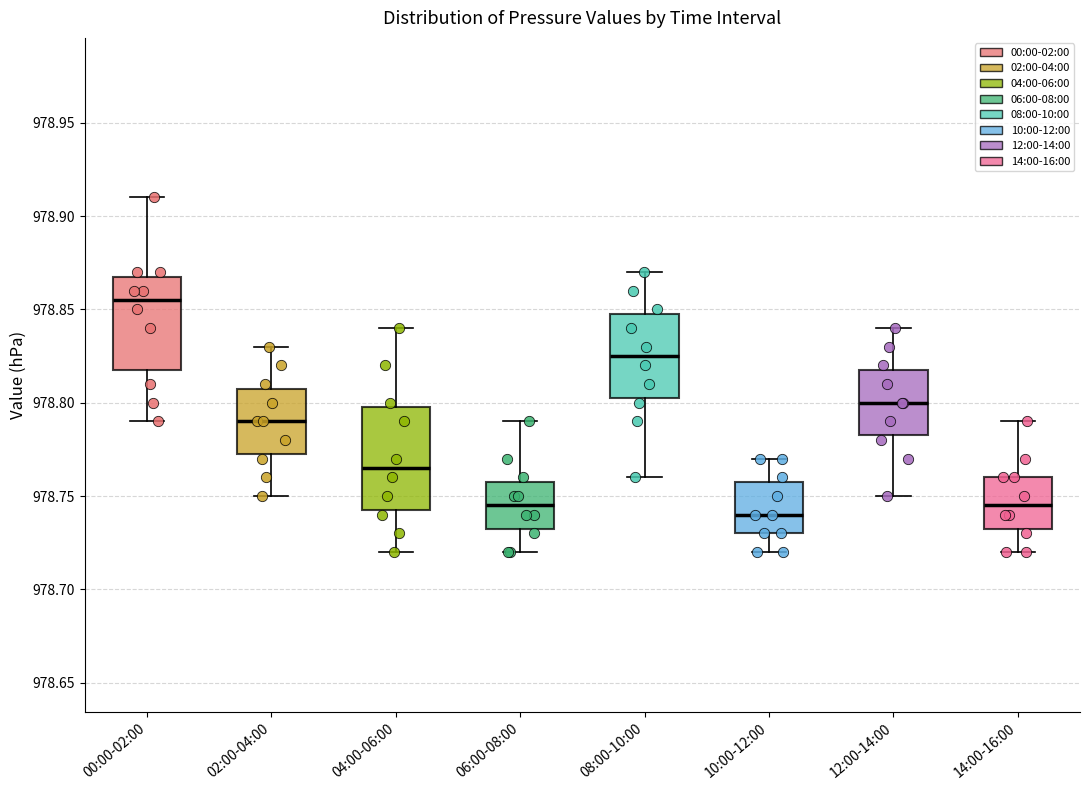

Where does the median line of the box for 02:00-04:00 sit on the y-axis? The values are not printed on the chart, so give them approximately, as read against the axis.

978.790